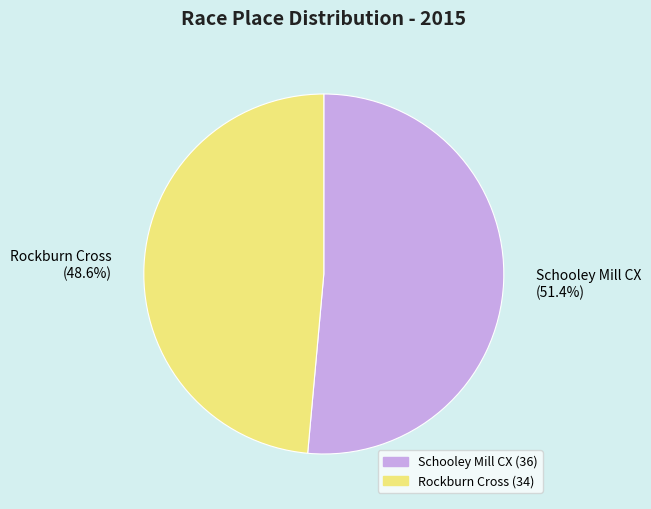

Rank the categories by value from highest to lowest.

Schooley Mill CX, Rockburn Cross